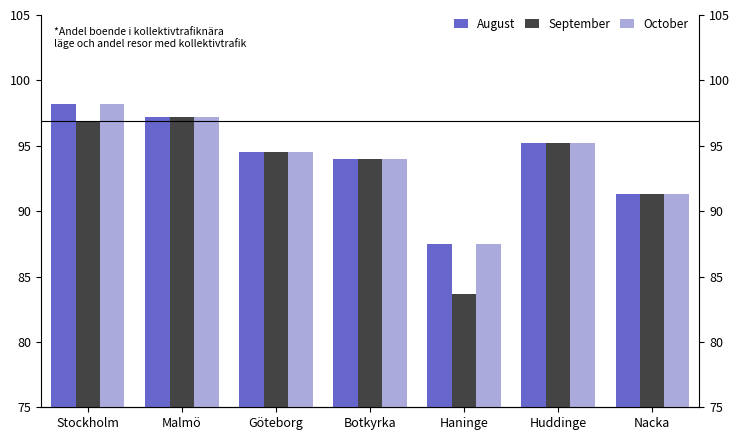

What is the value of the August bar at the 4th from the left?

94.0